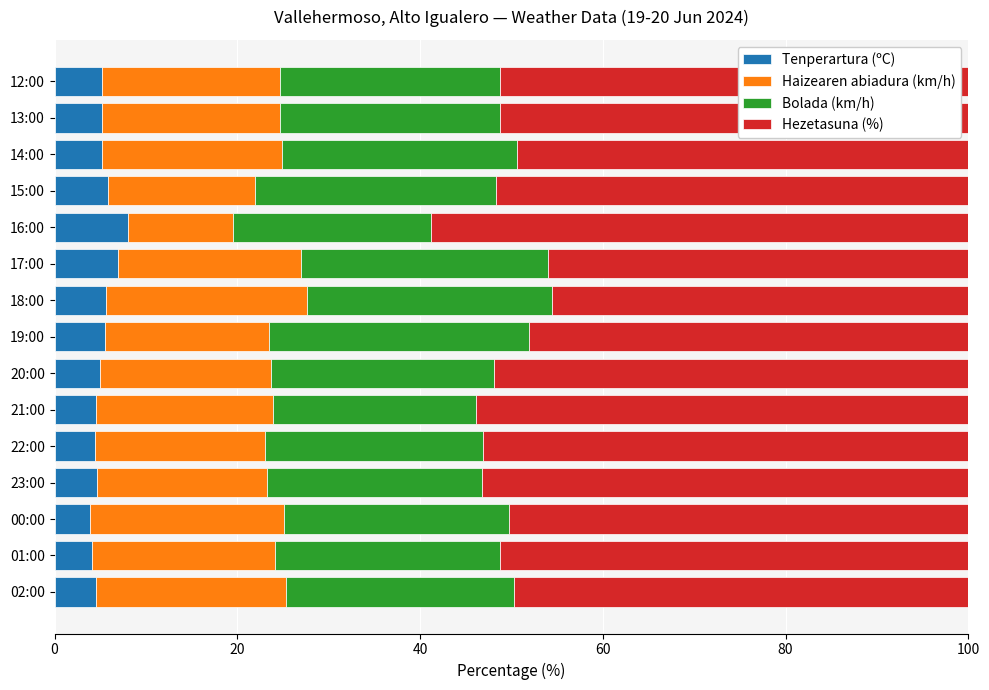

What is the difference between the second highest and minimum values in the Tenperartura (ºC) series?

3.0